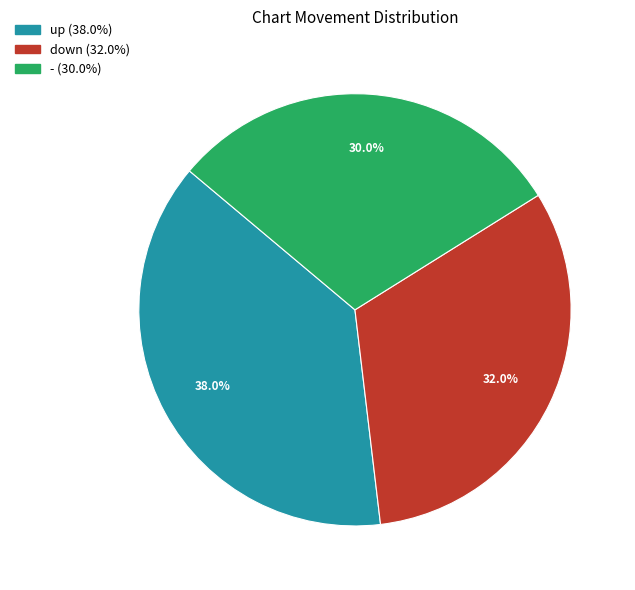

Does - represent more than half of the total?

No